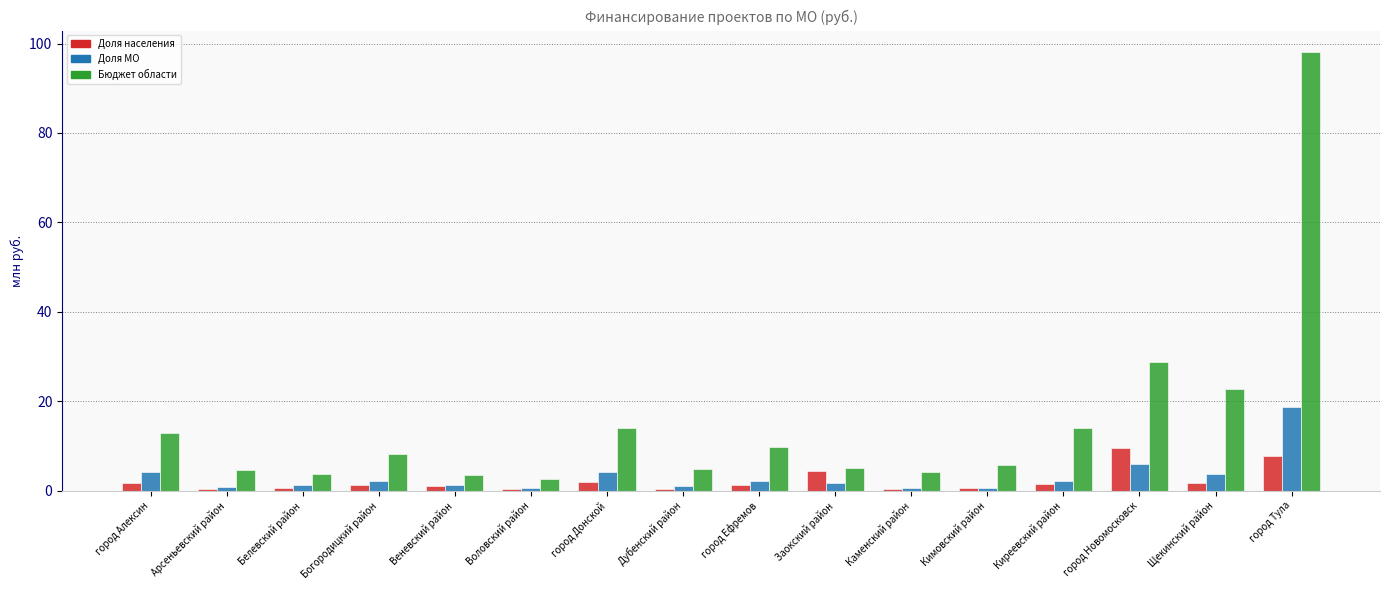

True or false: Доля населения has a value of 1.2 at Богородицкий район.

True